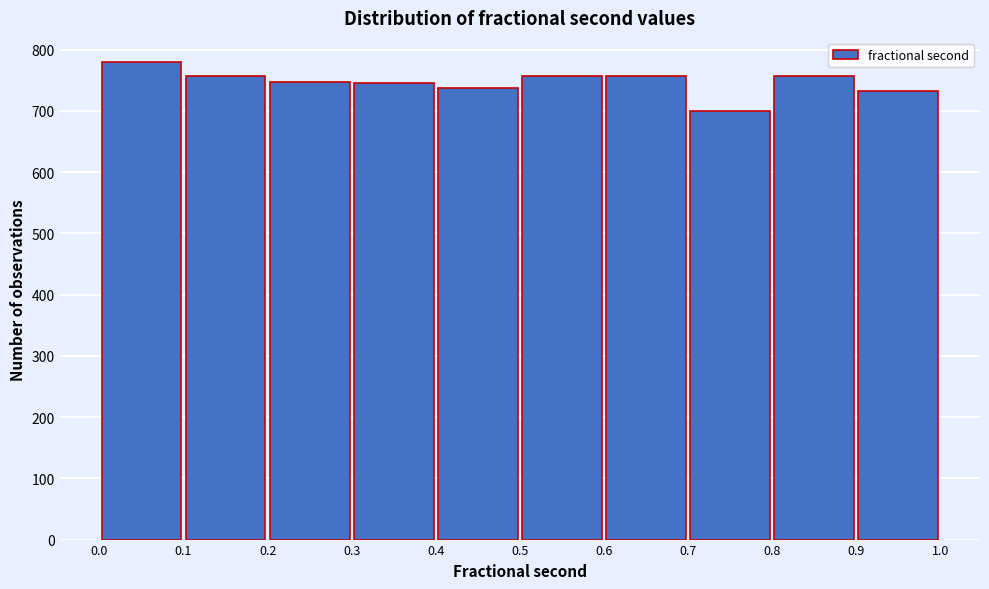

How tall is the bar that spans 0.6 to 0.7 on the x-axis? The values are not printed on the chart, so give them approximately, as read against the axis.

760